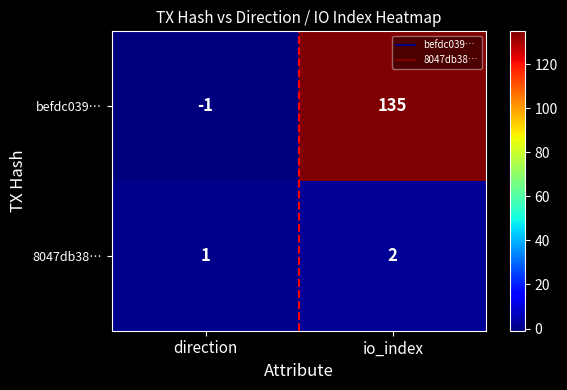

Between direction and io_index, which series saw the biggest shift?

befdc039…